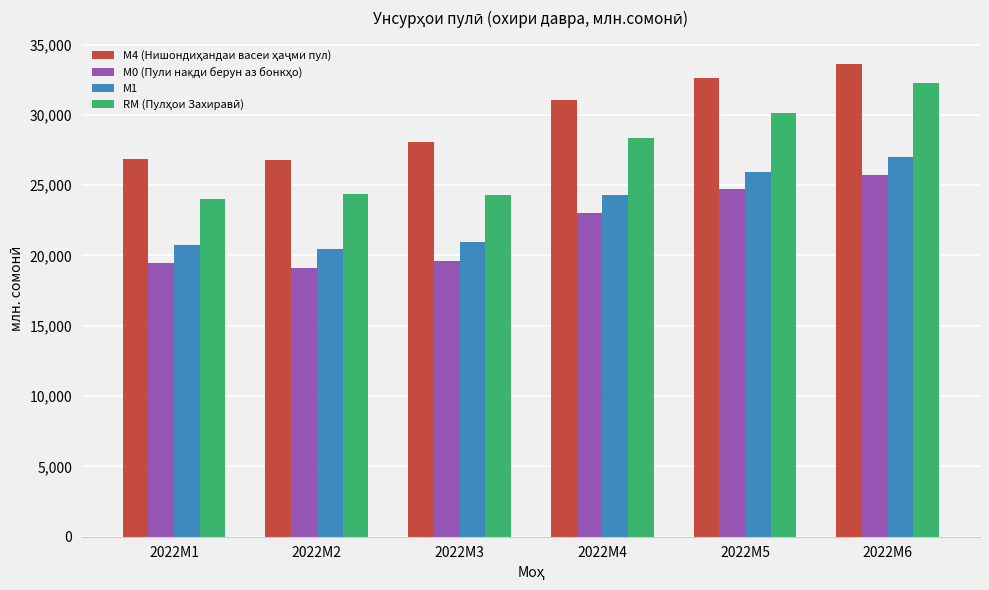

What is the spread (max minus min) of values at 2022M4?

7995.7